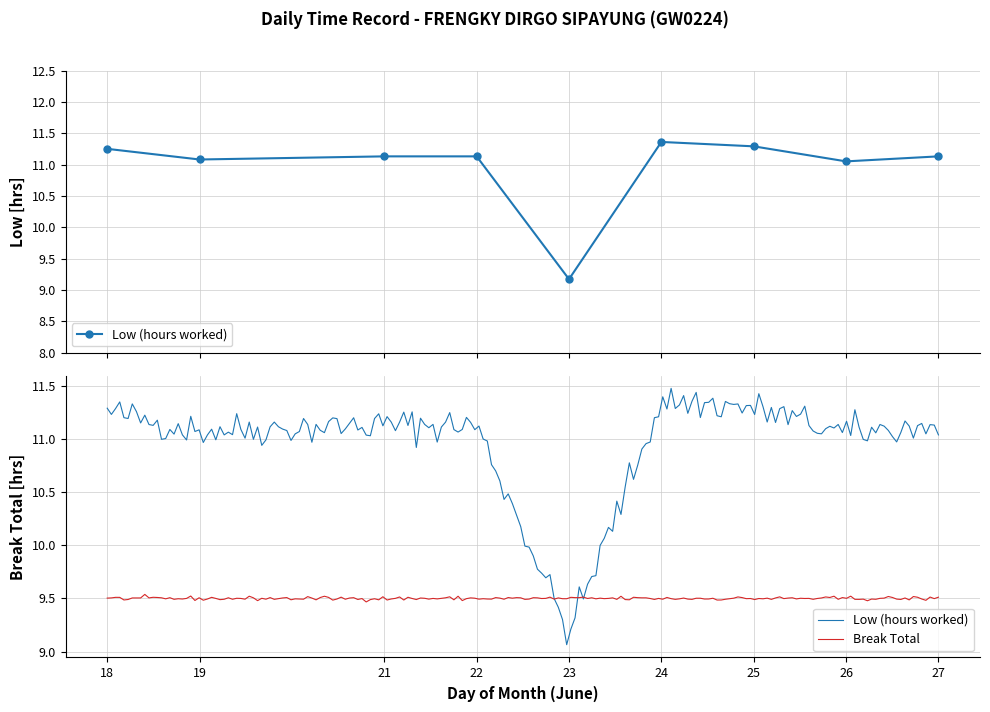

Reading left to right, what are all the values shown in this chart?

11.2	11.1	11.1	11.1	9.2	11.4	11.3	11.1	11.1